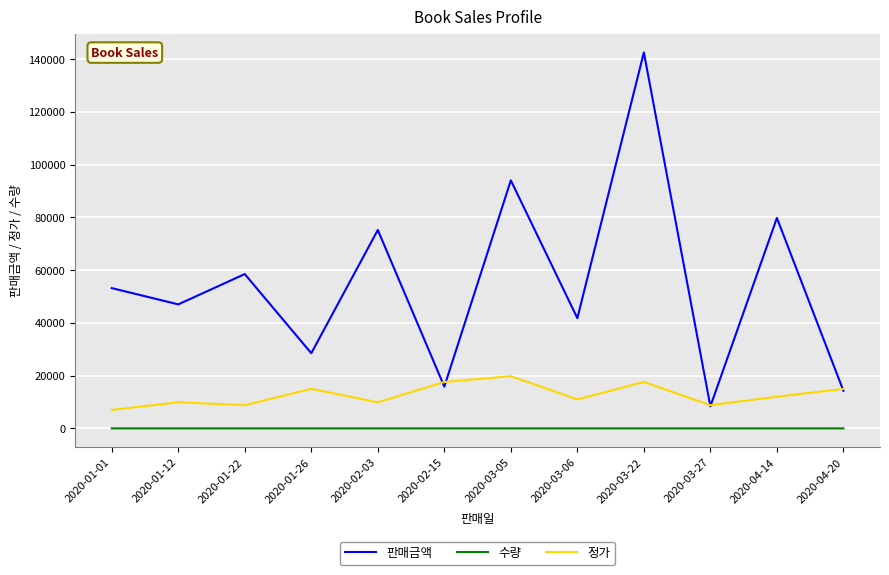

The value of 판매금액 at 2020-01-01 is 53200. True or false?

True